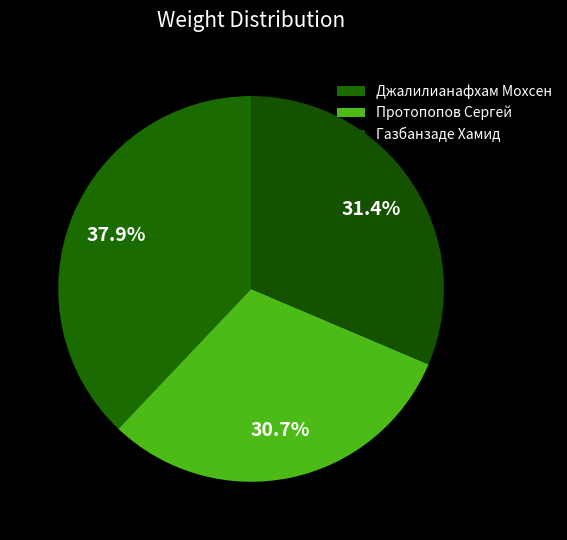

What is the total percentage of Протопопов Сергей and Газбанзаде Хамид?

62.1%